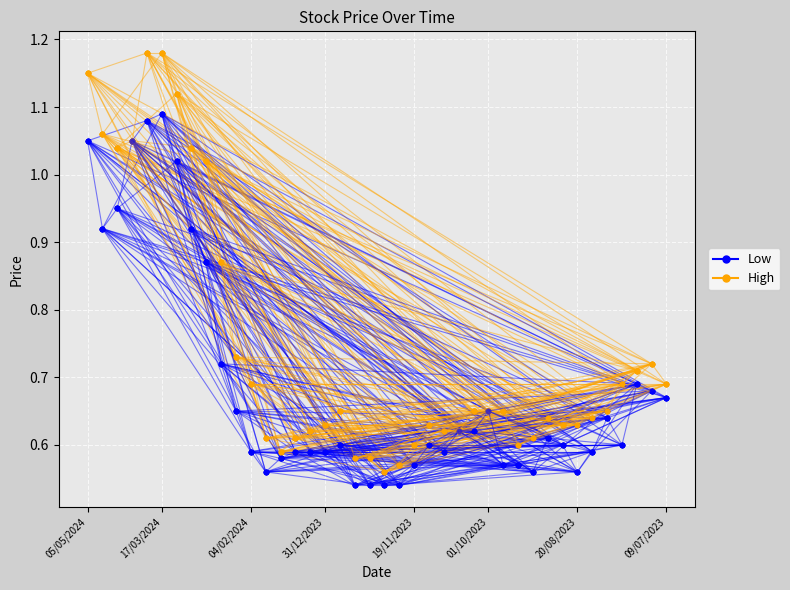

Which series has the largest total across all categories?

High